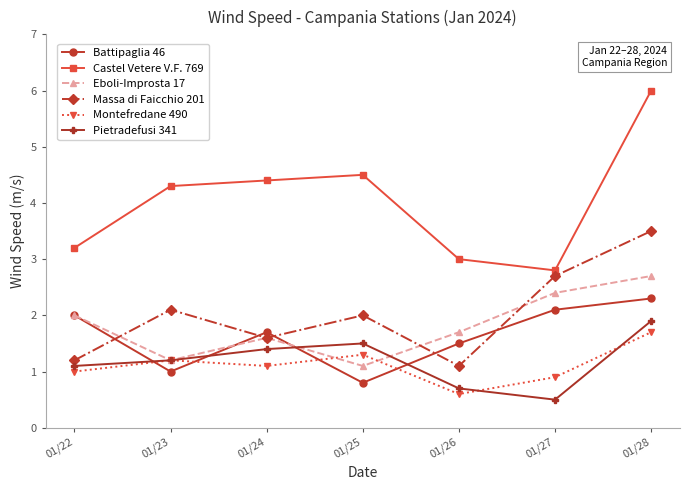

True or false: Castel Vetere V.F. 769 has more than 0 points higher than both neighbors.

True